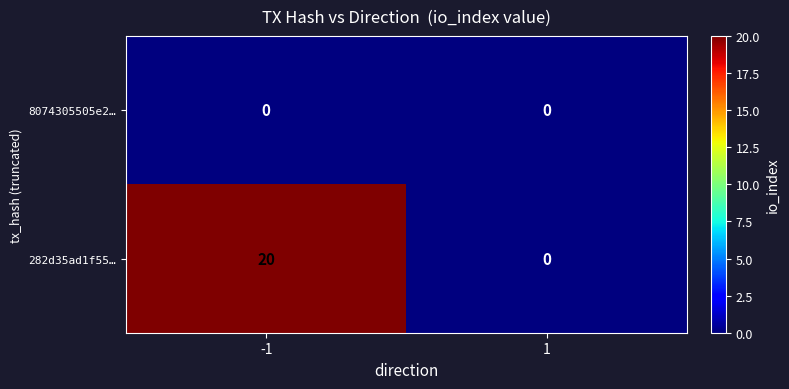

Reading right to left, what are all the values shown in this chart?

8074305505e2…: 1=0	-1=0
282d35ad1f55…: 1=0	-1=20